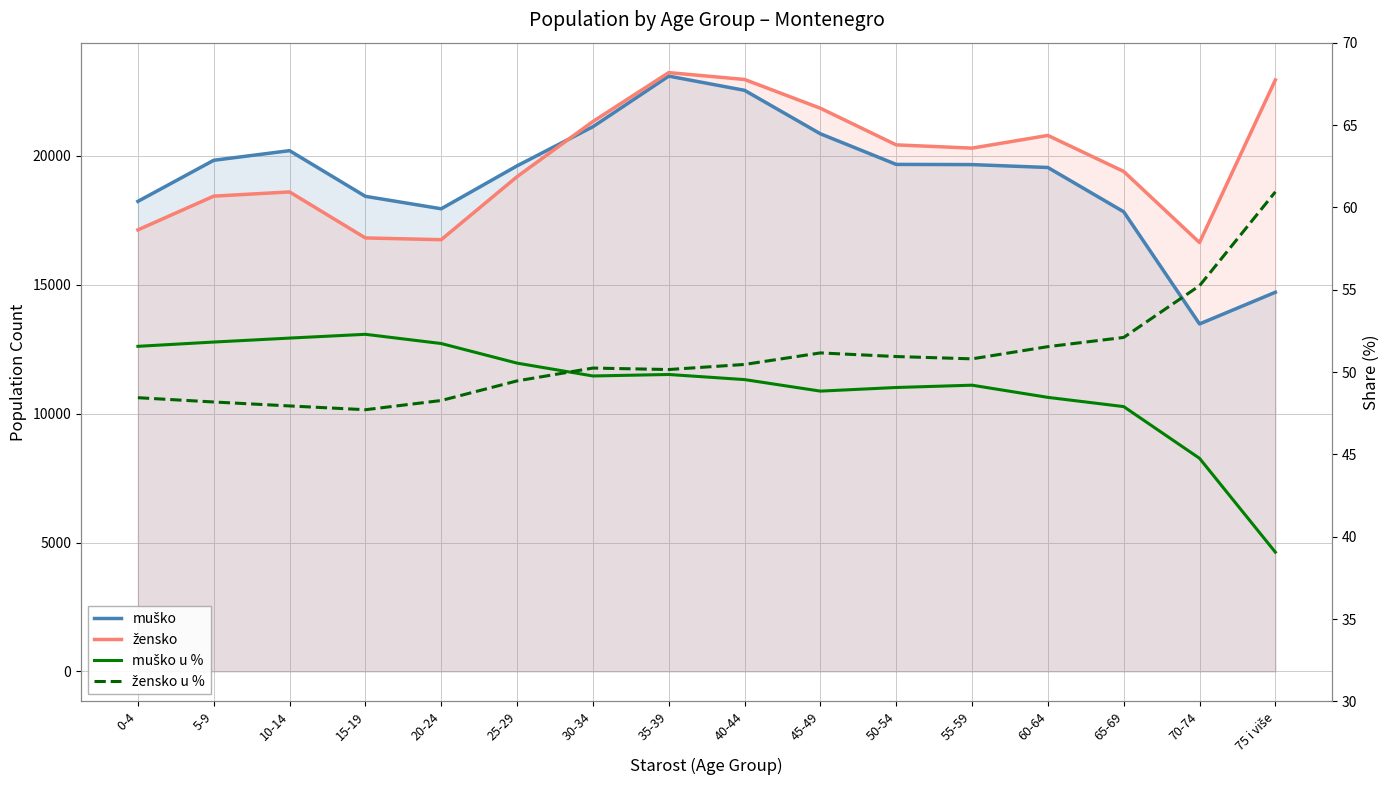

Between which two adjacent categories do žensko u % and muško u % first intersect?

25-29 and 30-34